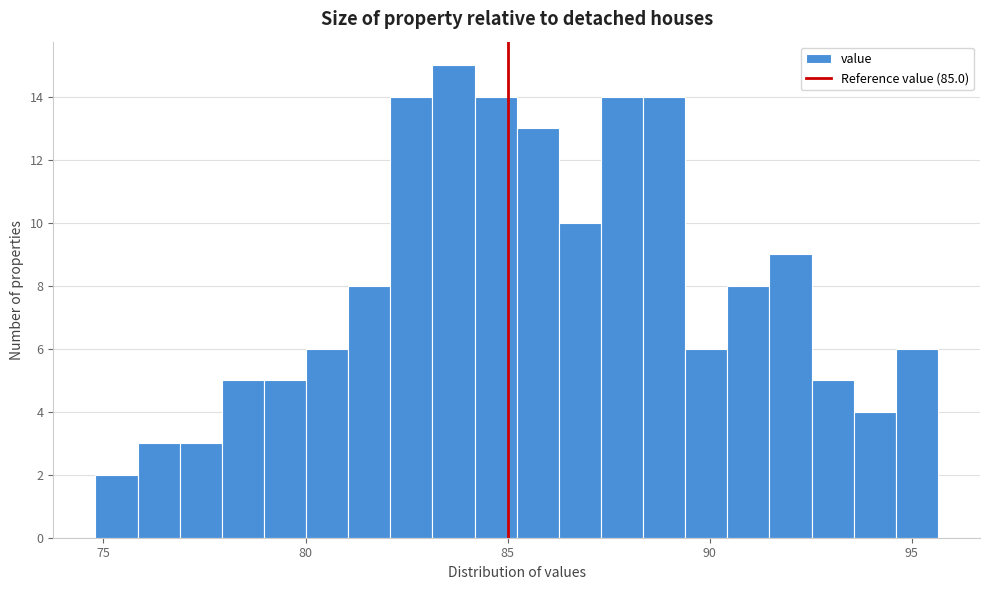

Read against the x-axis, roughly where is the centre of the tallest bar?

83.5